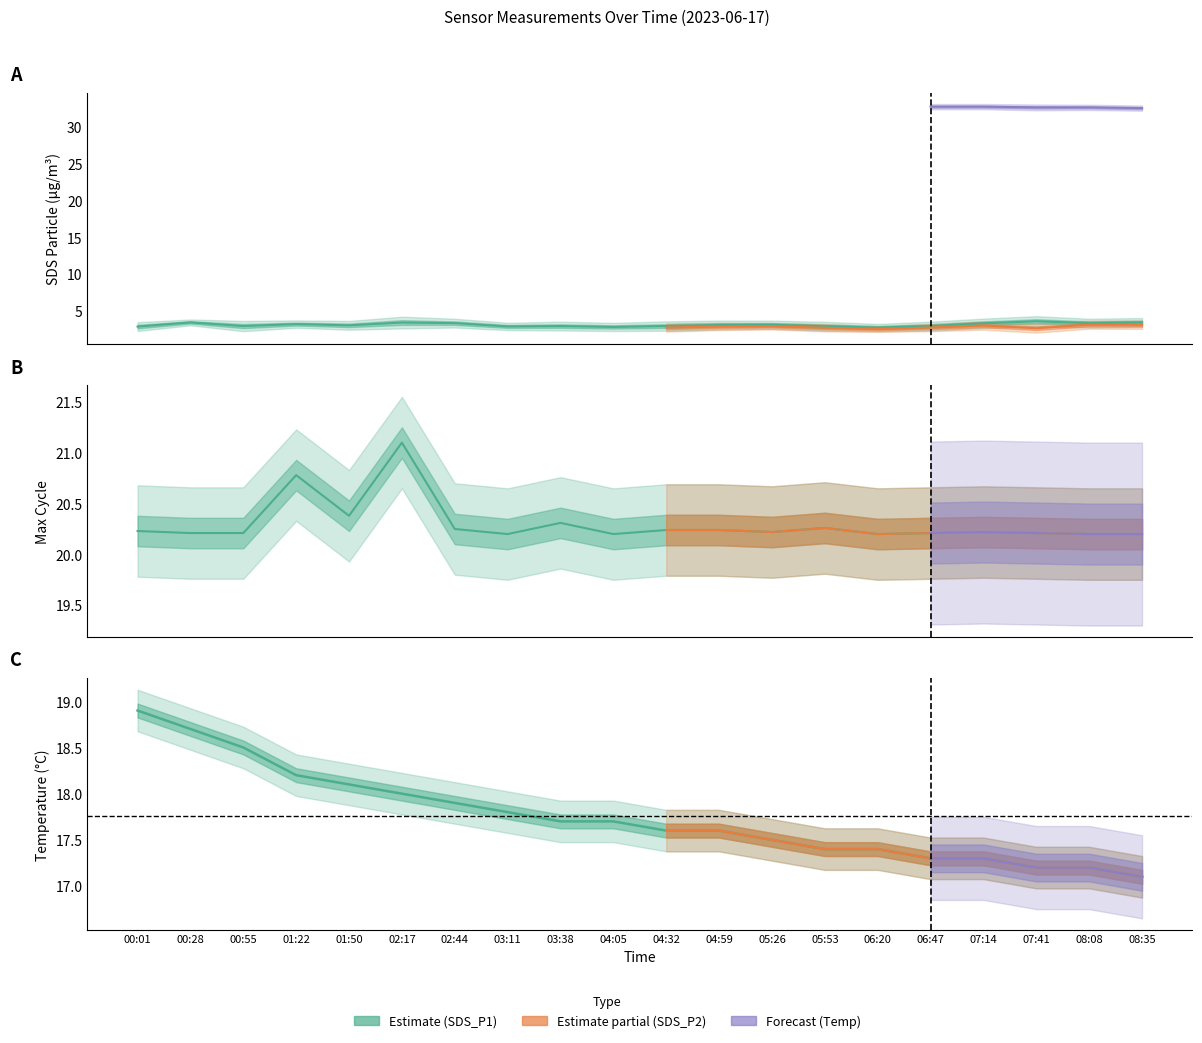

Rank the series at 06:47 from highest to lowest value.

Max_cycle_norm, Temp, SDS_P1